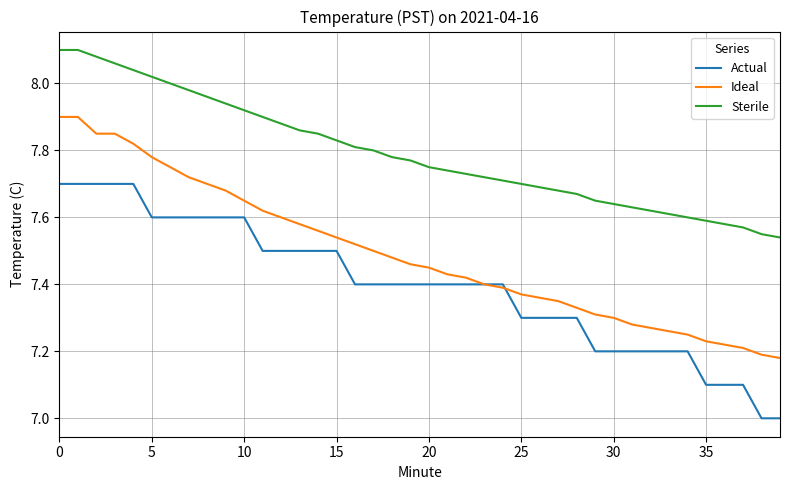

What is the minimum value shown in the chart?

7.0